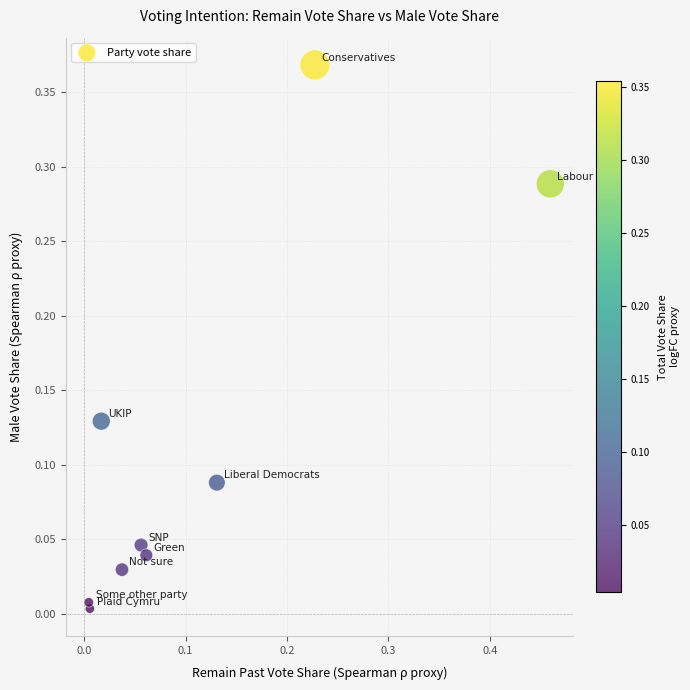

What is the range of X values (max minus min)?

0.5